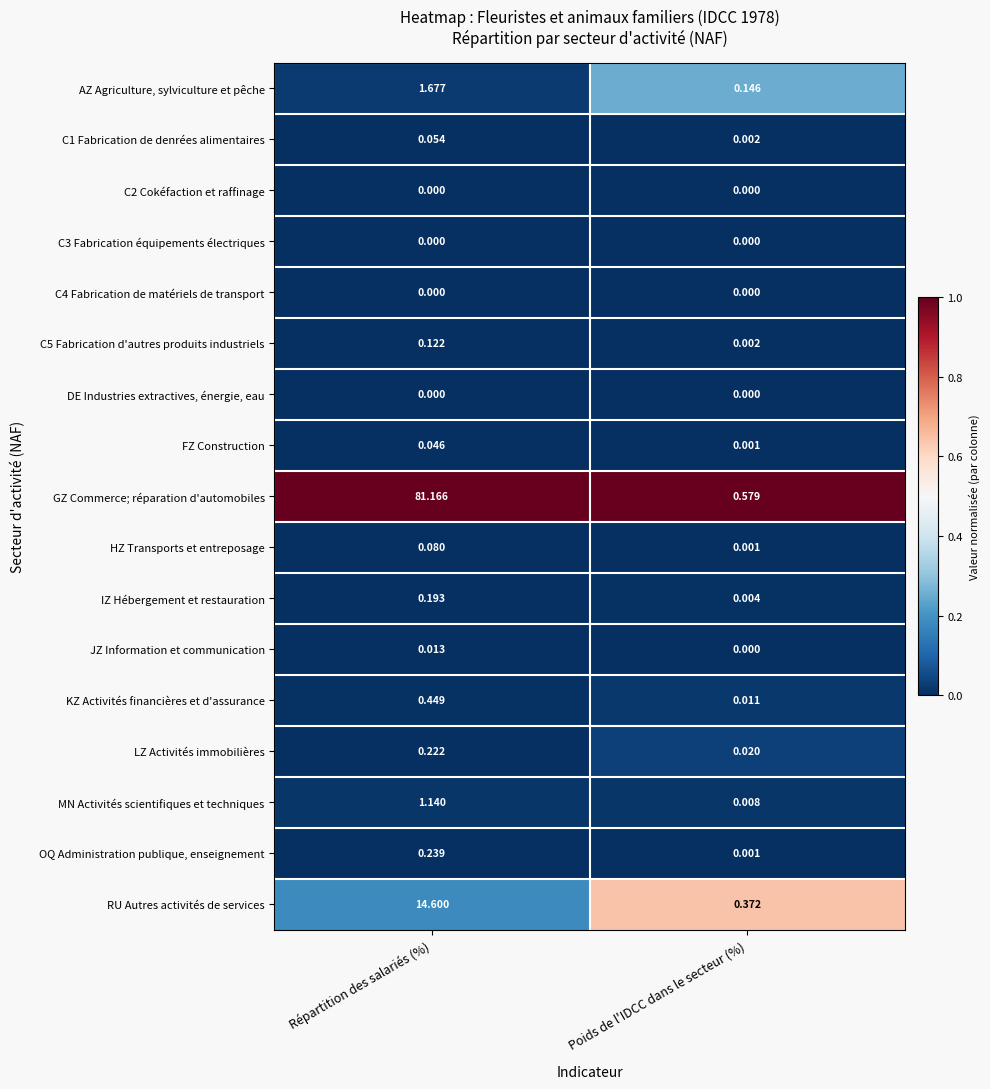

Which series has the largest range (max minus min)?

GZ Commerce; réparation d'automobiles